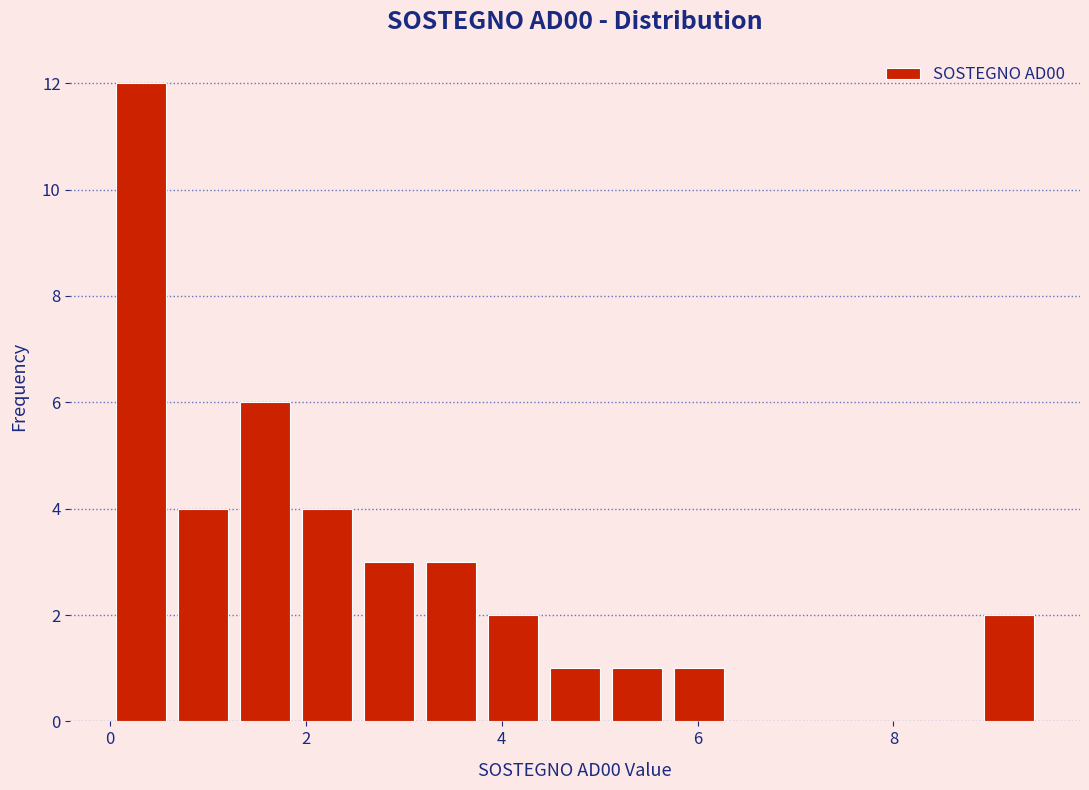

Around what value on the x-axis is the tallest bar? Give the approximate position of its centre, as read against the axis.

0.4